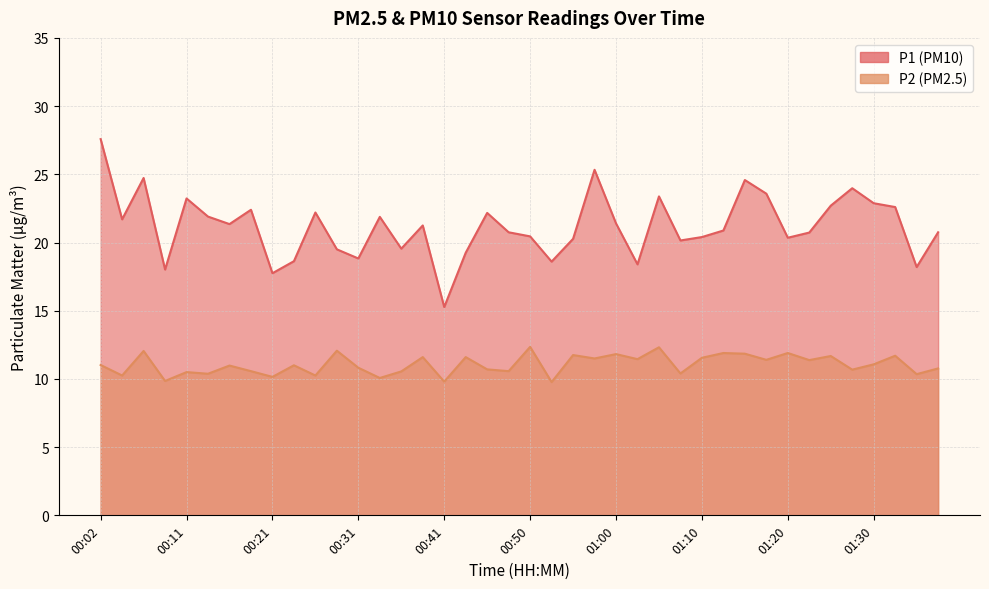

At how many categories does at least one series exceed 19?

32